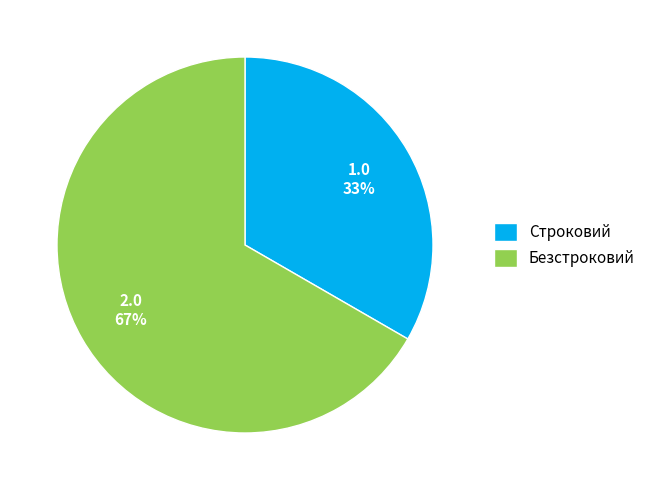

Is the sum of Строковий and Безстроковий greater than half?

Yes